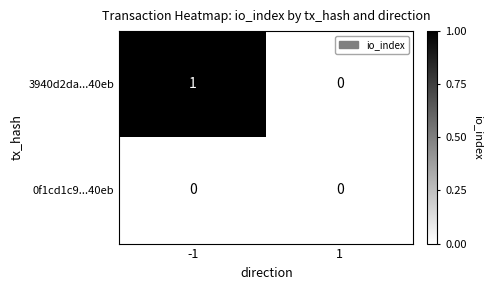

Which series has the widest spread of values?

3940d2da...40eb